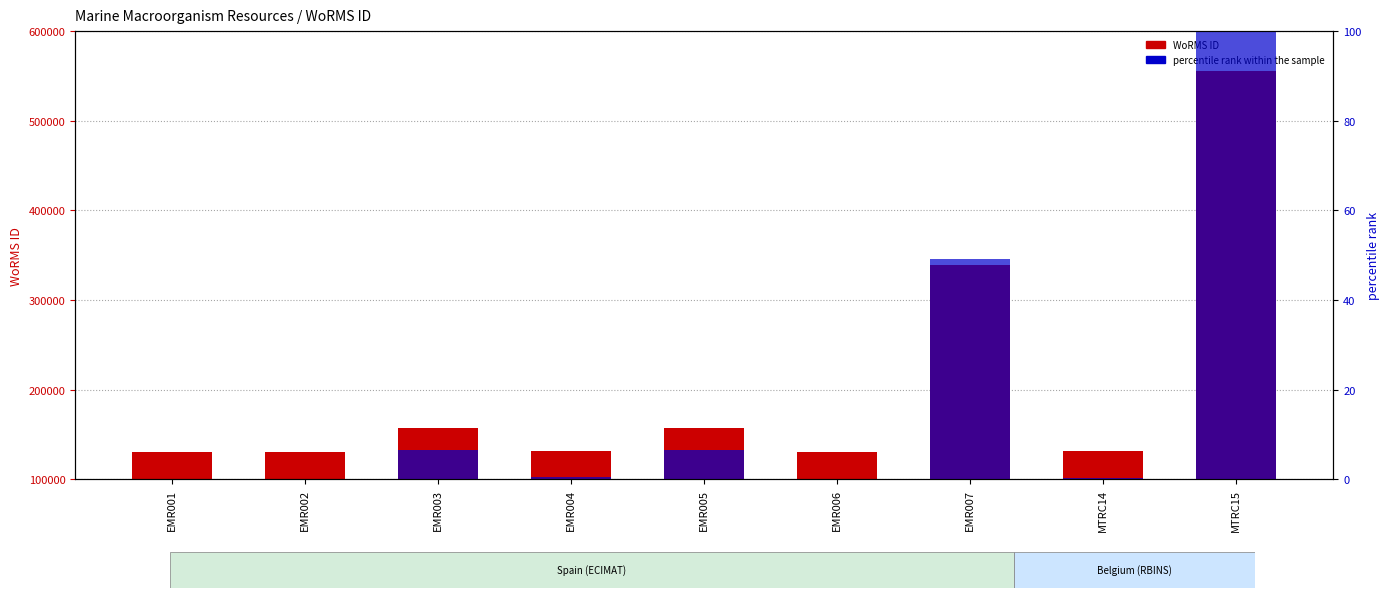

Rank the categories by WoRMS ID value from lowest to highest.

EMR001, EMR006, EMR002, MTRC14, EMR004, EMR003, EMR005, EMR007, MTRC15